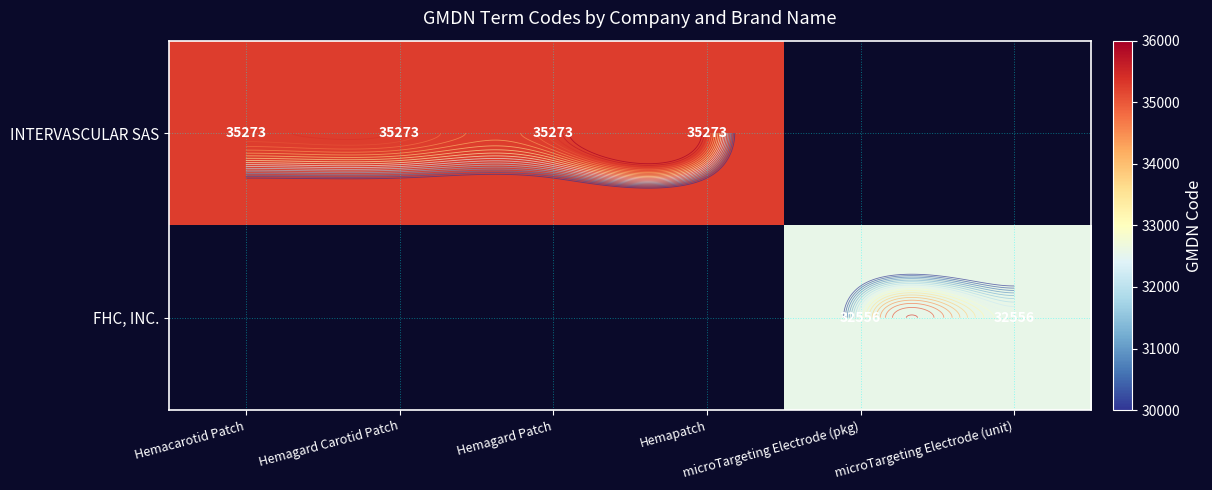

Which category has the highest value across all series?

Hemacarotid Patch